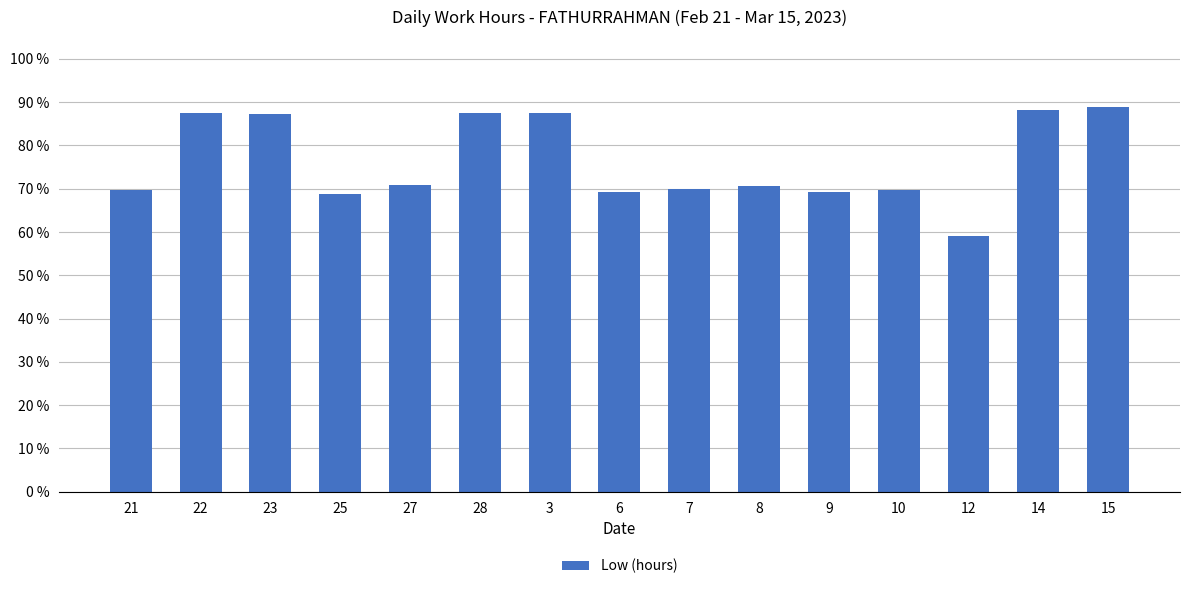

What is the minimum value shown in the chart?

59.1